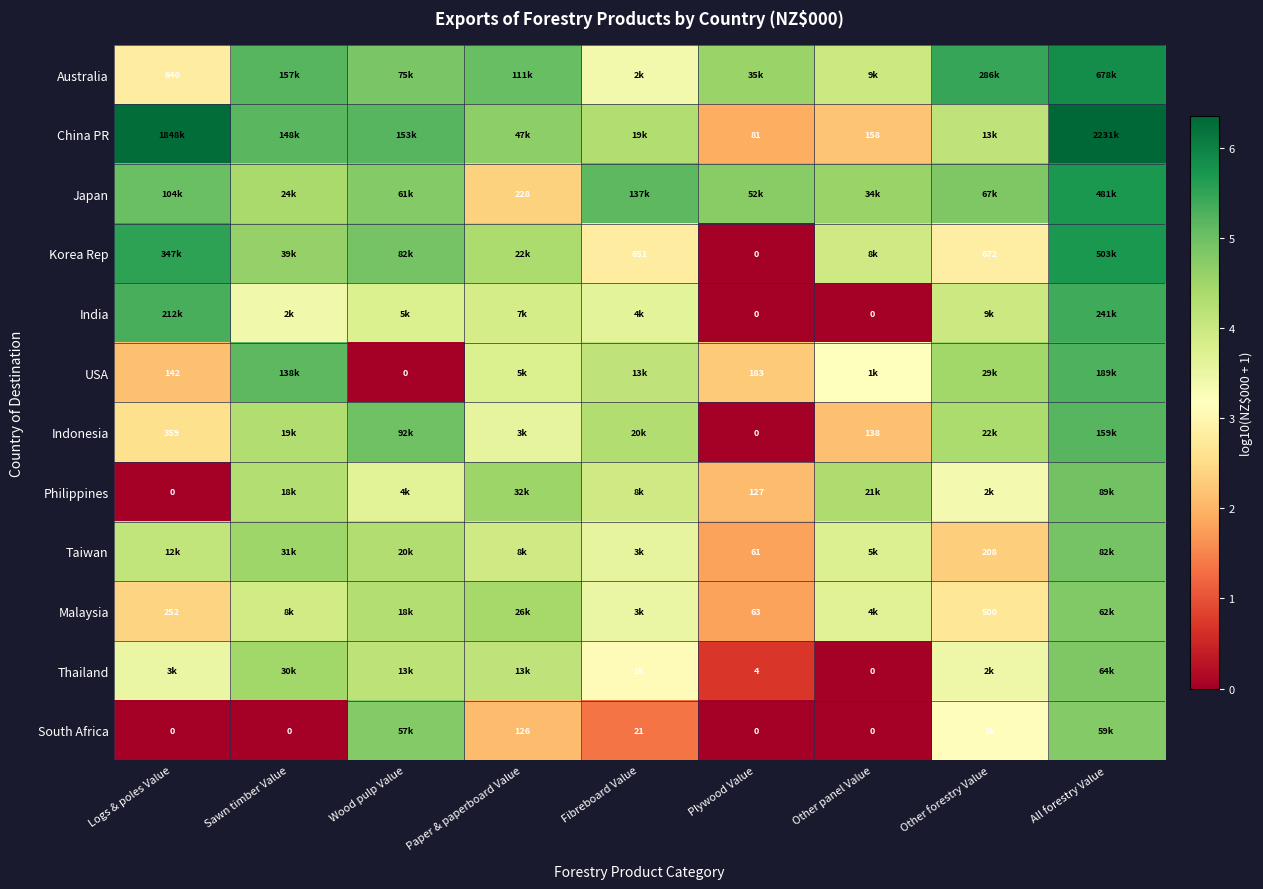

What is the spread (max minus min) of values at Other forestry Value?

3.1